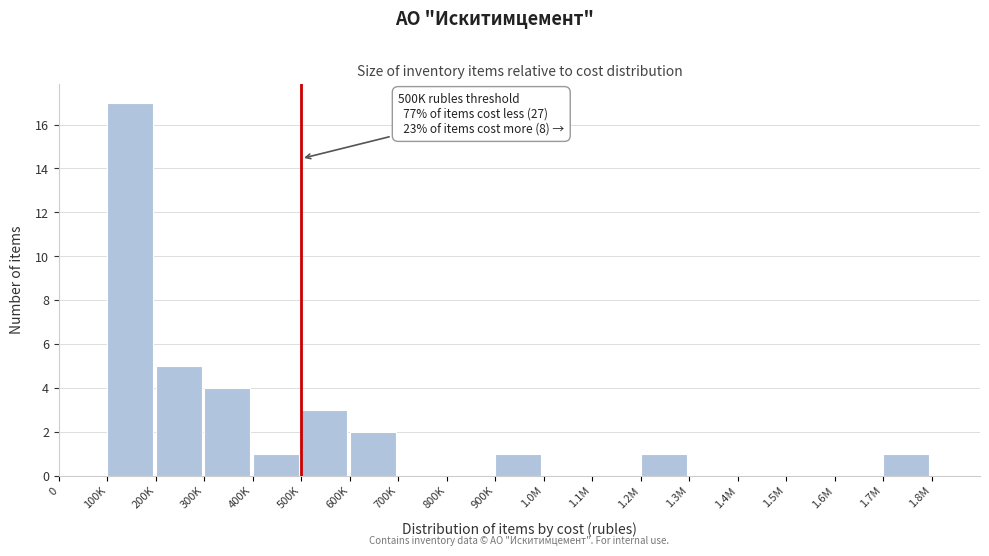

Reading left to right, what are all the values shown in this chart?

0=0	100K=17	200K=5	300K=4	400K=1	500K=3	600K=2	700K=0	800K=0	900K=1	1.0M=0	1.1M=0	1.2M=1	1.3M=0	1.4M=0	1.5M=0	1.6M=0	1.7M=1	1.8M=0